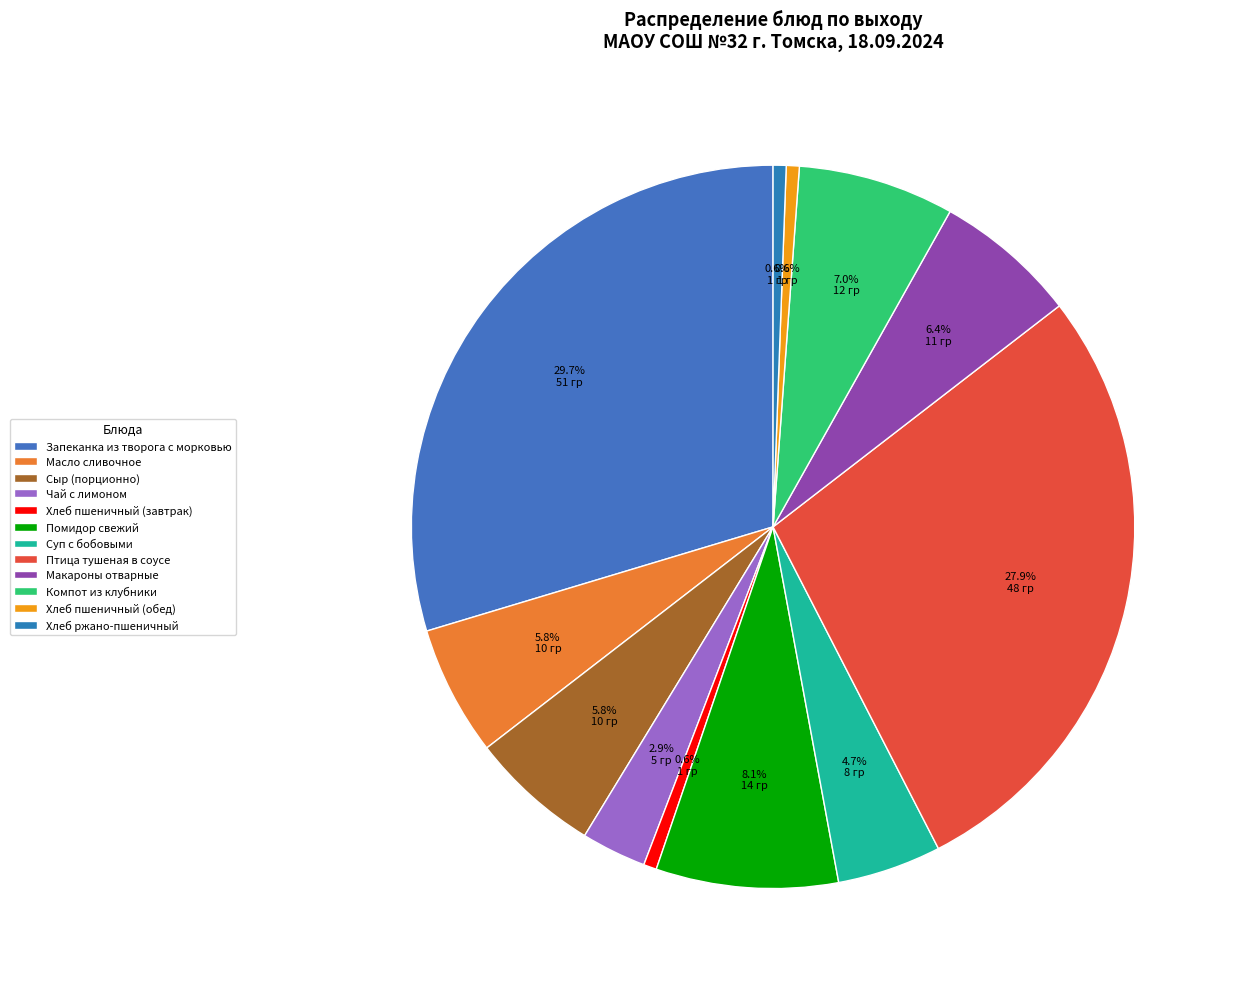

Rank the categories by value from highest to lowest.

Запеканка из творога с морковью, Птица тушеная в соусе, Помидор свежий, Компот из клубники, Макароны отварные, Масло сливочное, Сыр (порционно), Суп с бобовыми, Чай с лимоном, Хлеб пшеничный (завтрак), Хлеб пшеничный (обед), Хлеб ржано-пшеничный